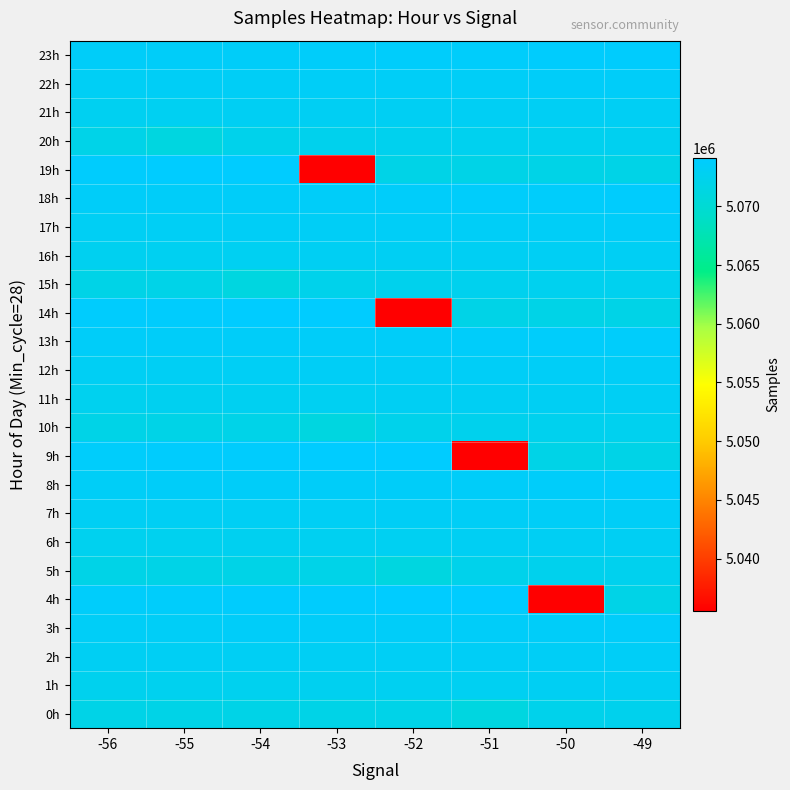

Count the number of data series in this chart.

24